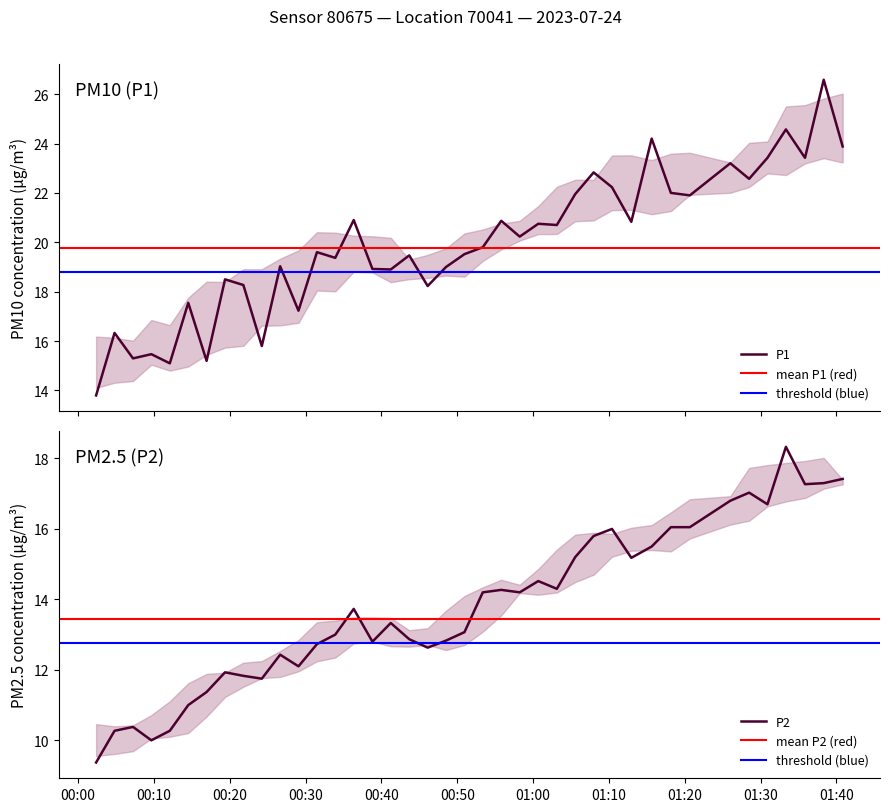

What is the maximum value shown in the chart?

26.6